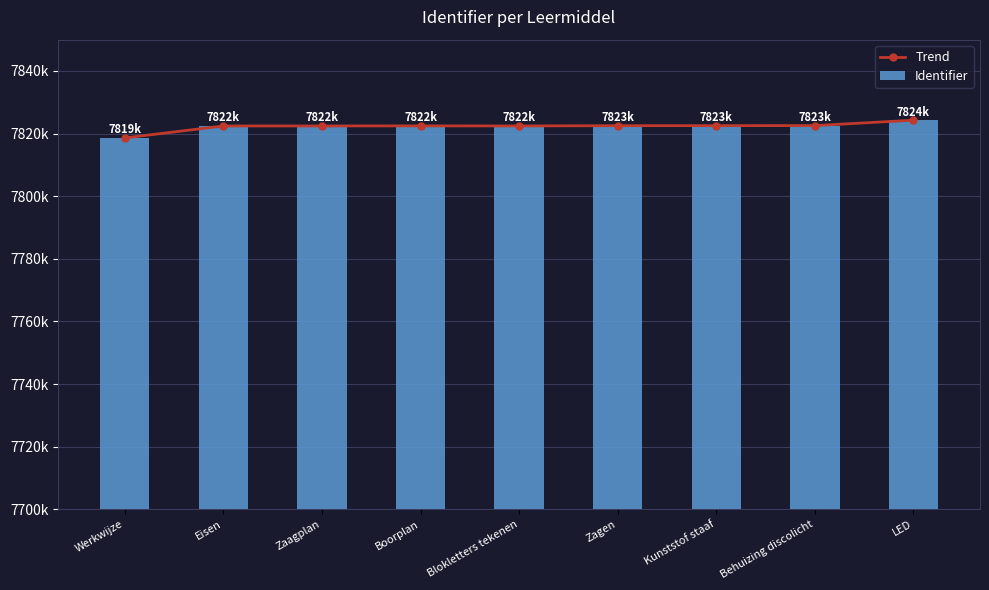

Where does the Identifier series first go above 7822463?

Zagen